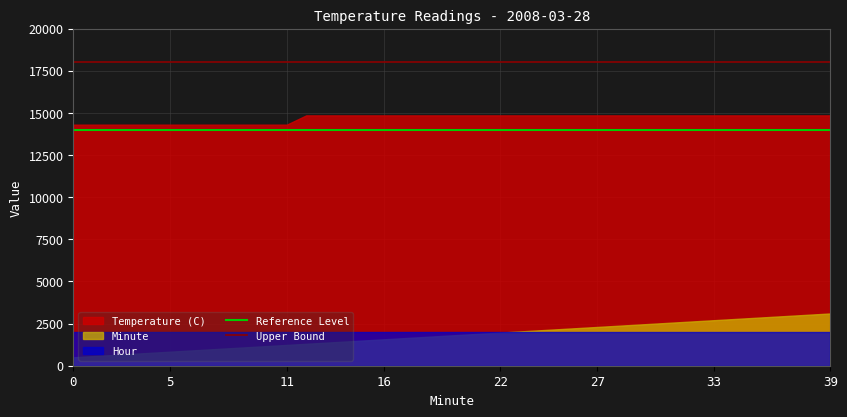

What is the average value of the Upper Bound series?

18000